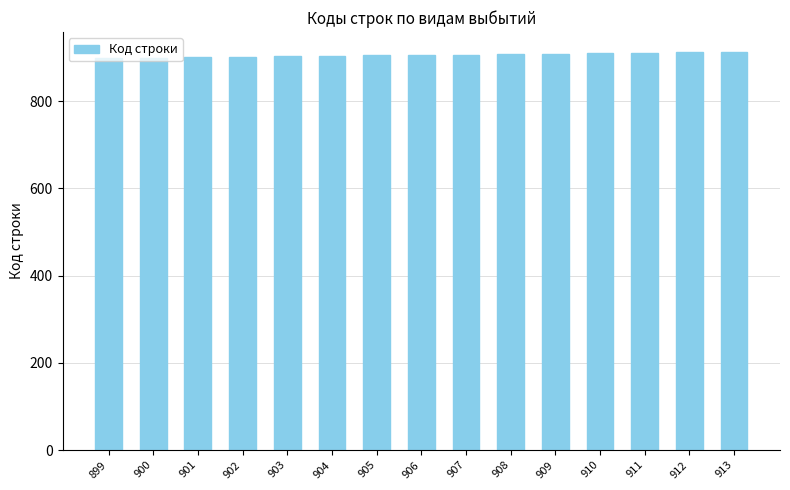

The chart shows a value of 1401 at 899. True or false?

False